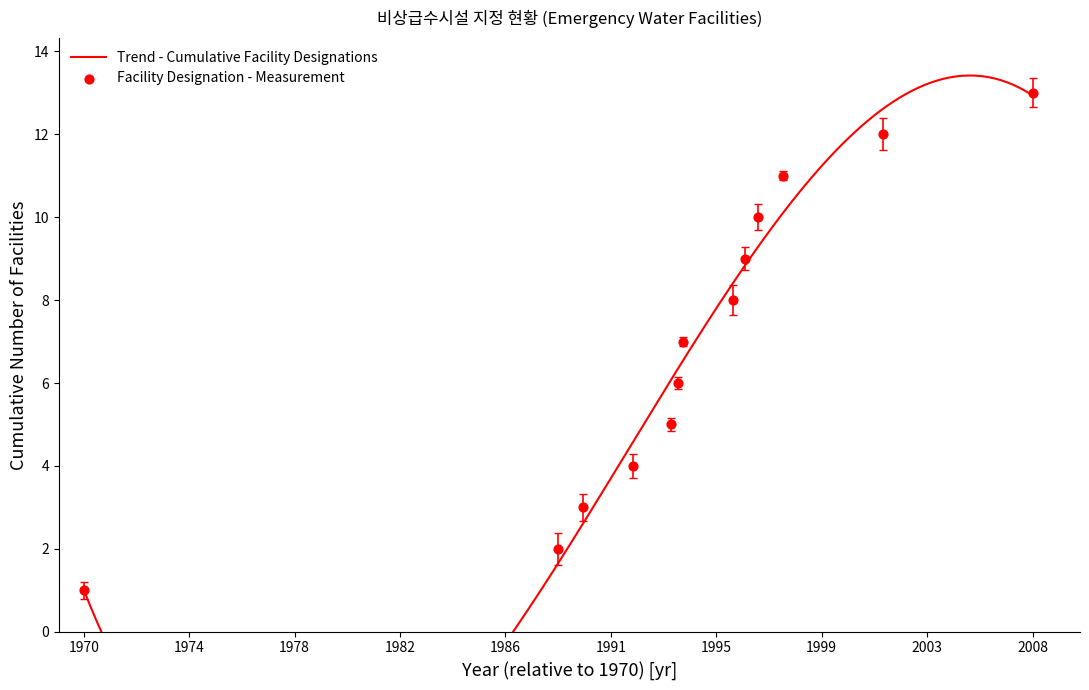

Which has a higher value, 1992 or 1970?

1992